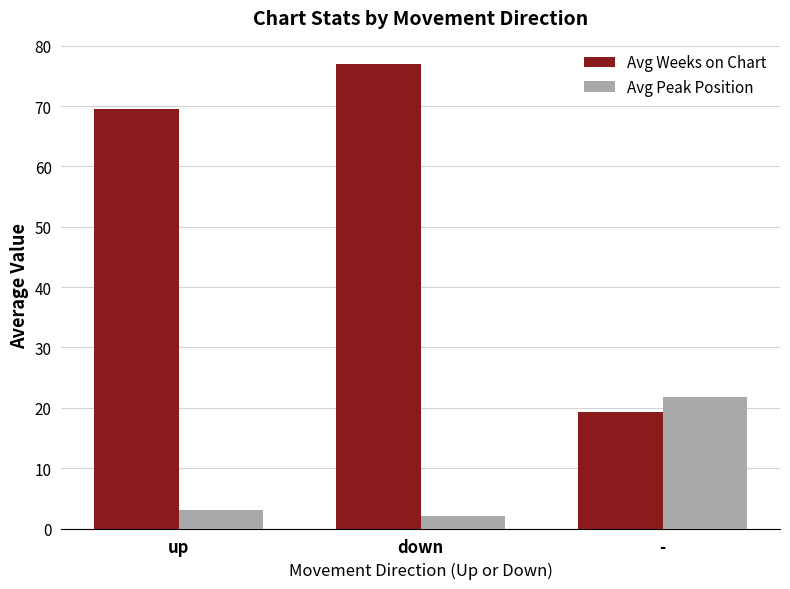

Where does the Avg Weeks on Chart series first go above 69?

up